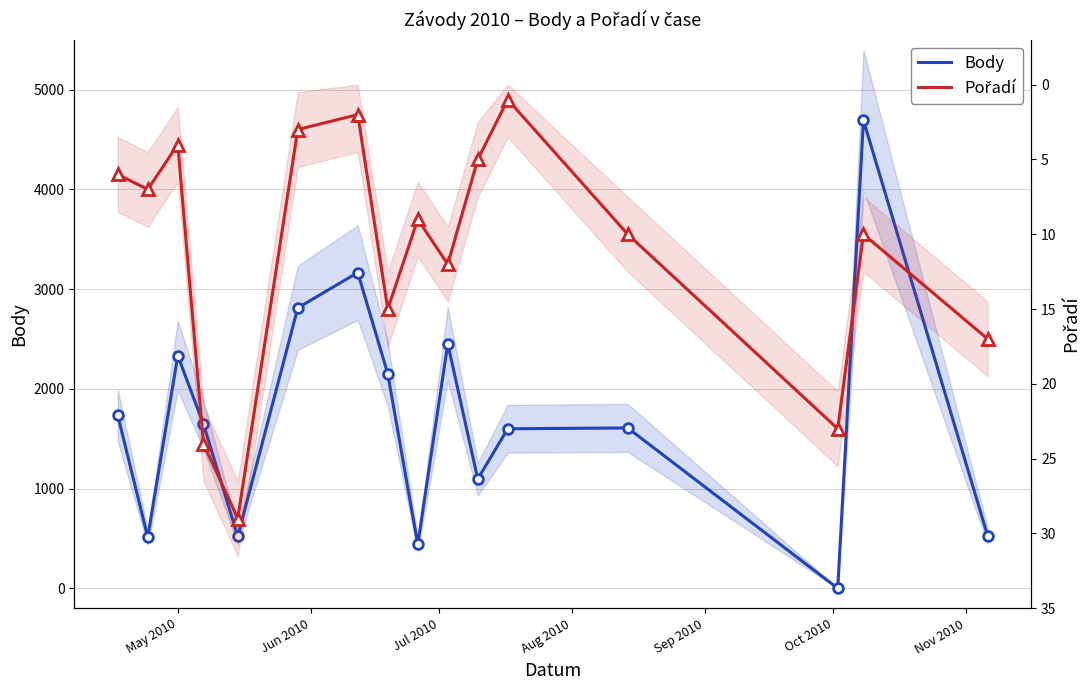

How many interior local peaks does the Pořadí series have?

5